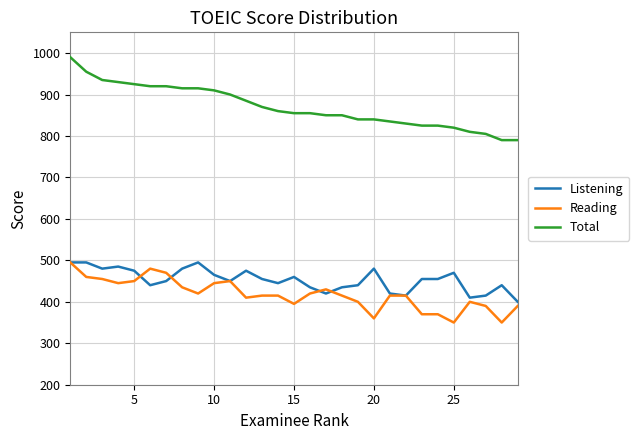

Which series has the widest spread of values?

Total